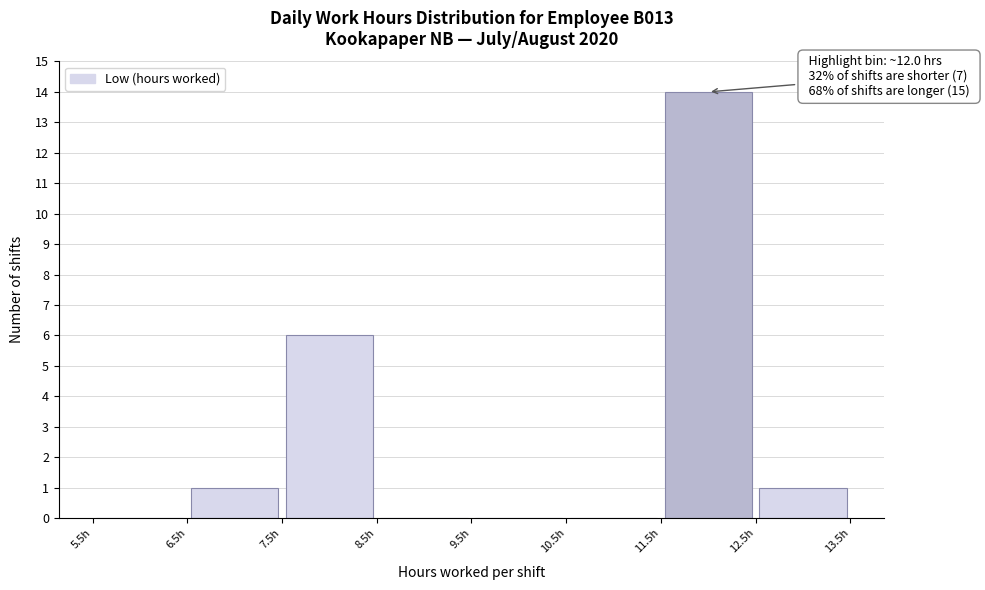

Which range on the x-axis has the tallest bar?

11.5 to 12.5